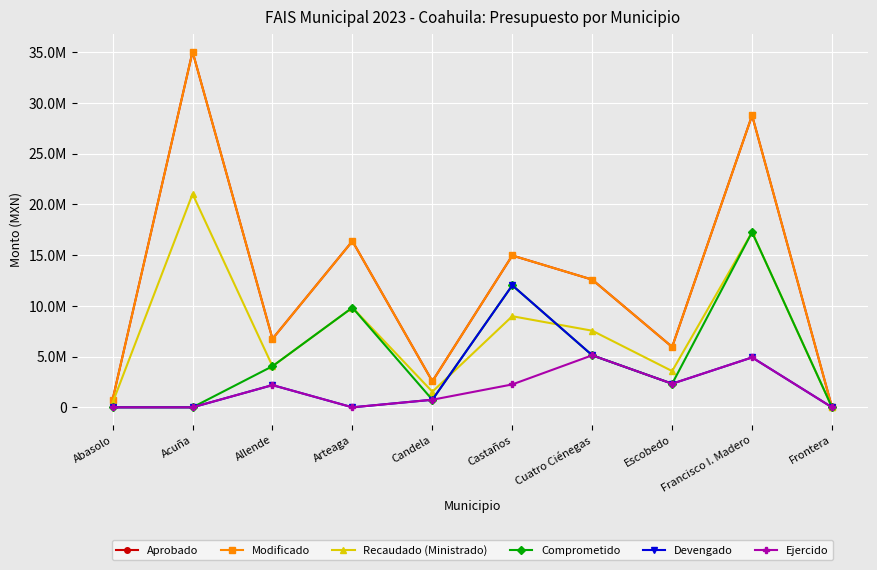

True or false: Recaudado (Ministrado) has a value of 4052637.8 at Allende.

True